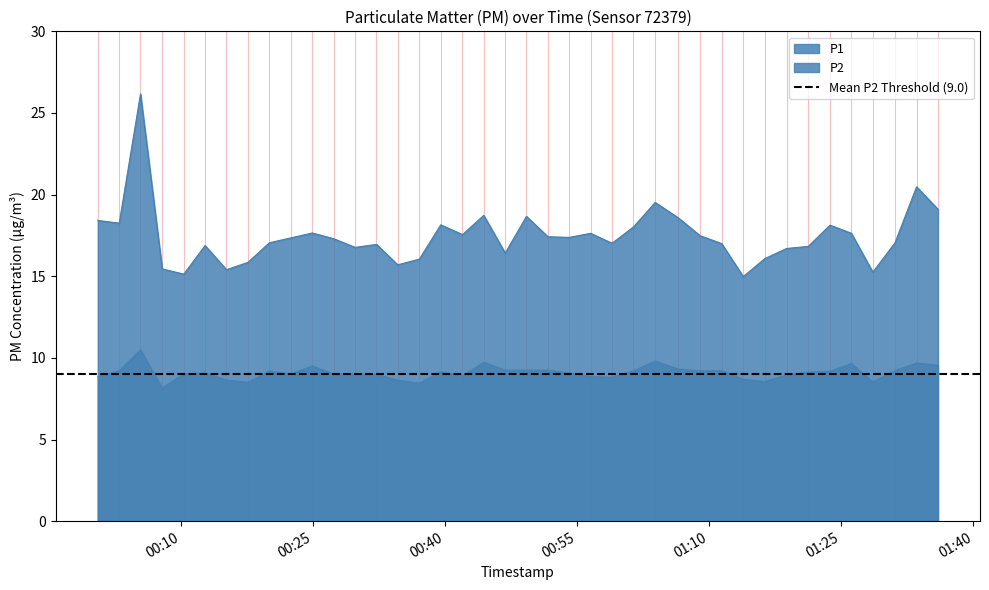

What are all the series names shown in the legend?

P1, P2